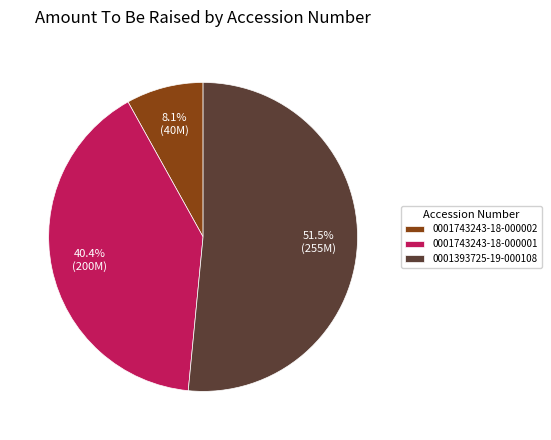

Which slice is the largest?

0001393725-19-000108